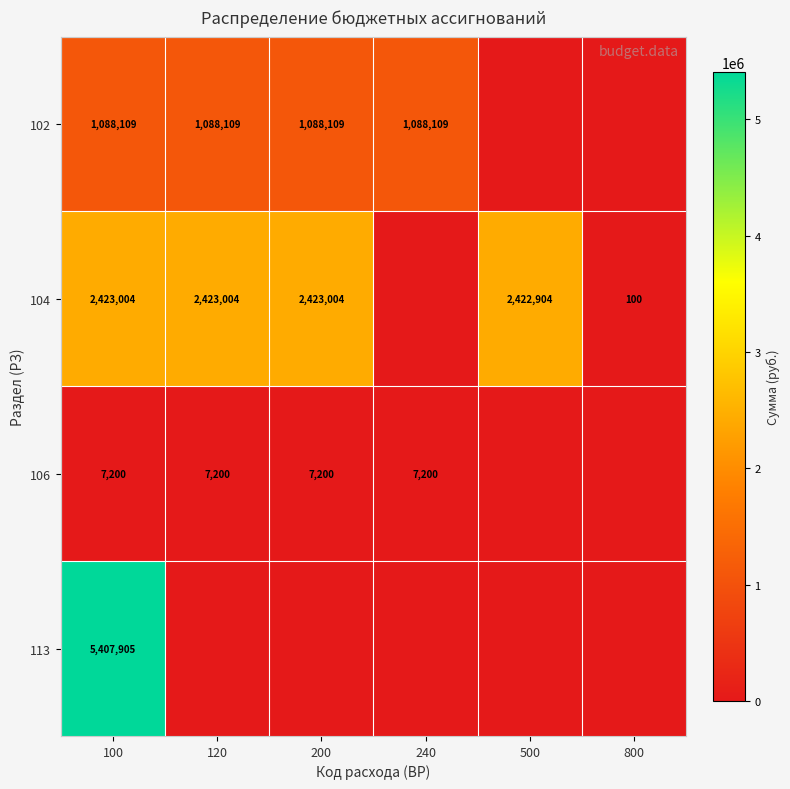

Is it true that 102 equals 1779492.2 at 240?

False